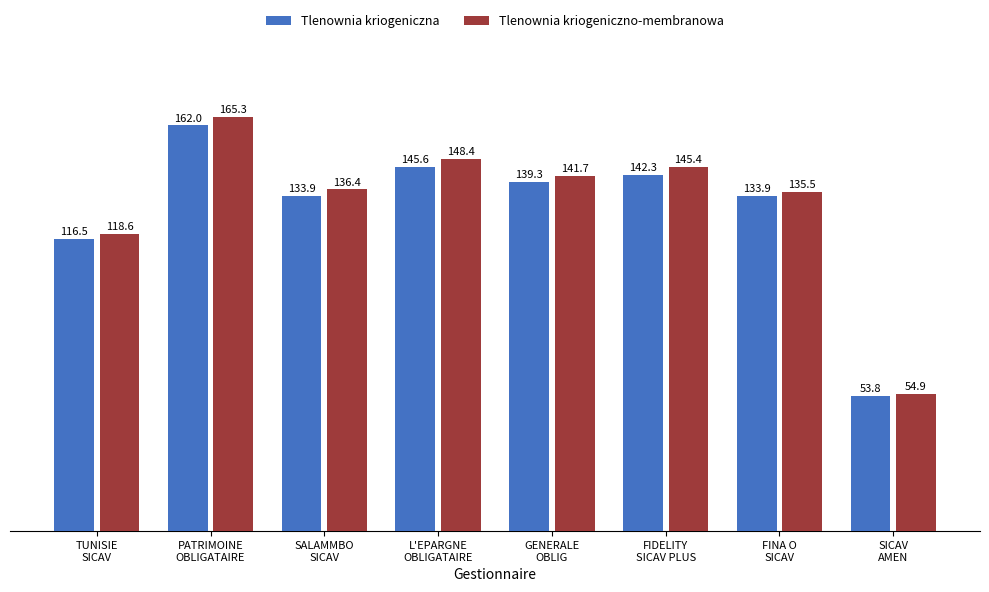

What is the maximum value for Tlenownia kriogeniczna?

162.0